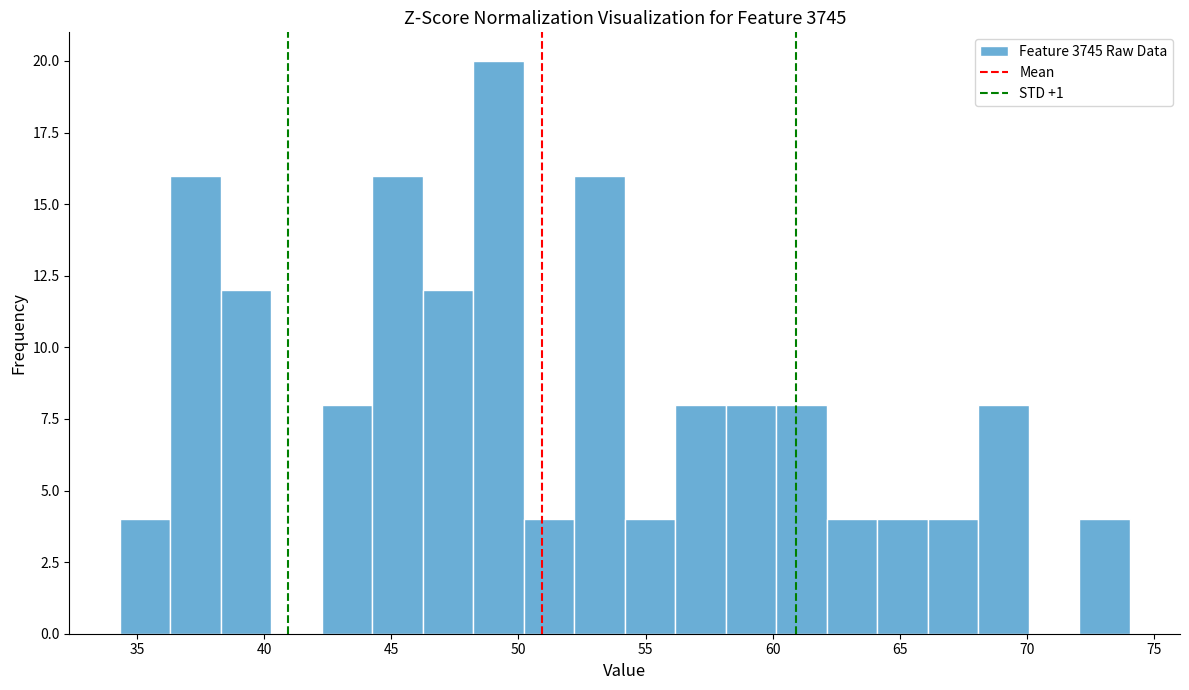

Read against the x-axis, roughly where is the centre of the tallest bar?

49.0